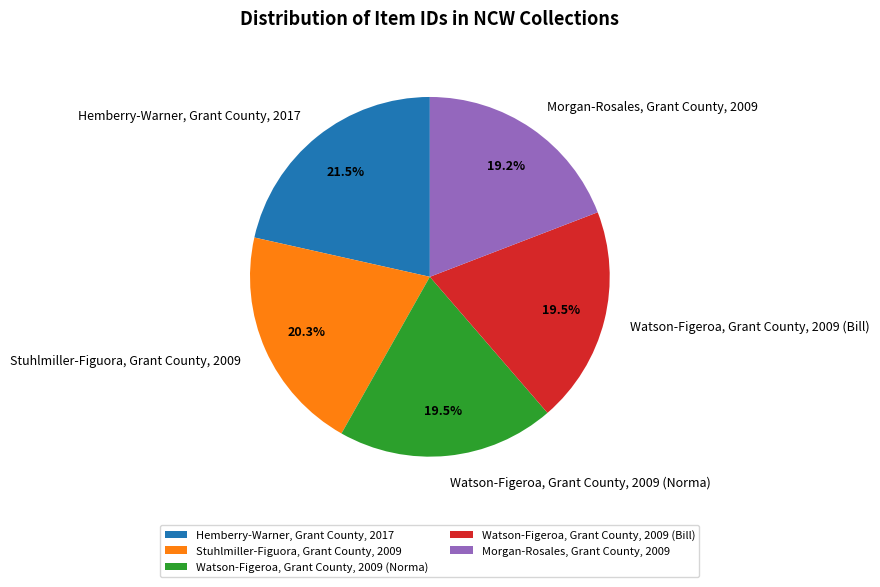

Which slice is the largest?

Hemberry-Warner, Grant County, 2017